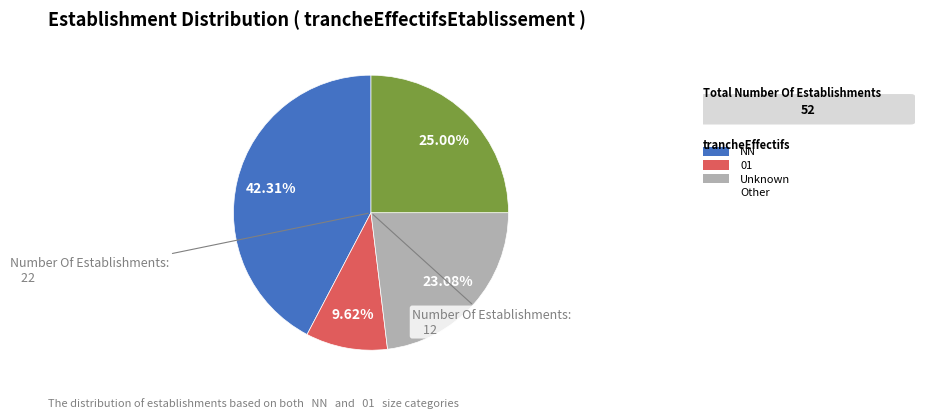

Is there any slice that represents more than half of the pie?

No